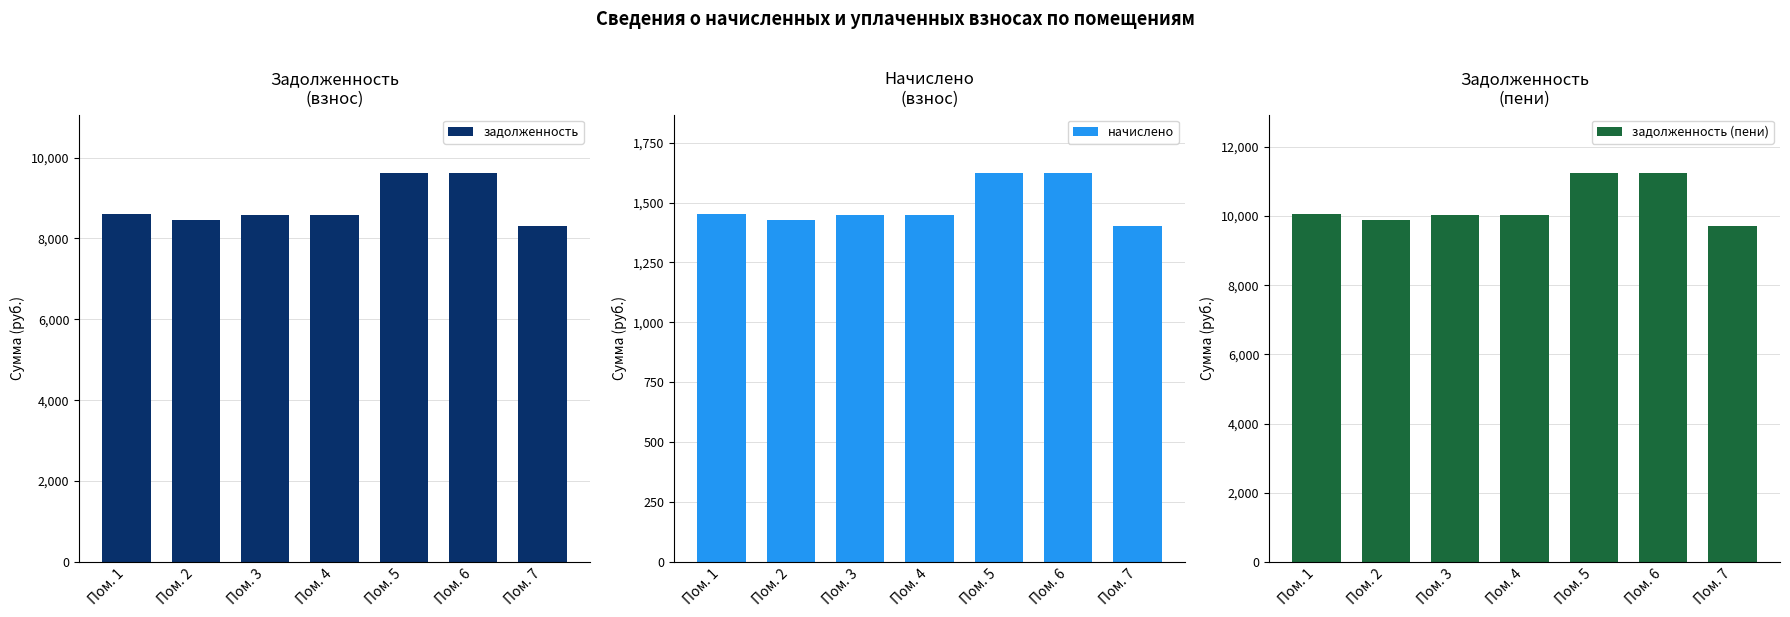

What is the value of the задолженность (пени) bar at the 6th from the left?

11242.4